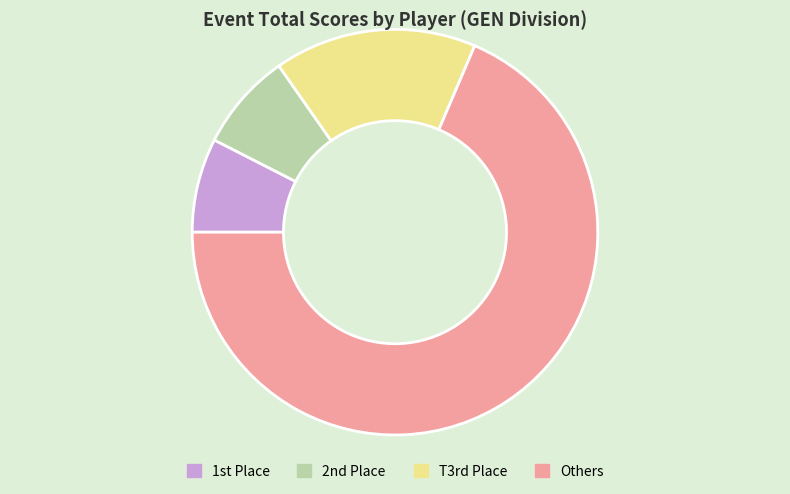

Does any single category account for the majority?

Yes